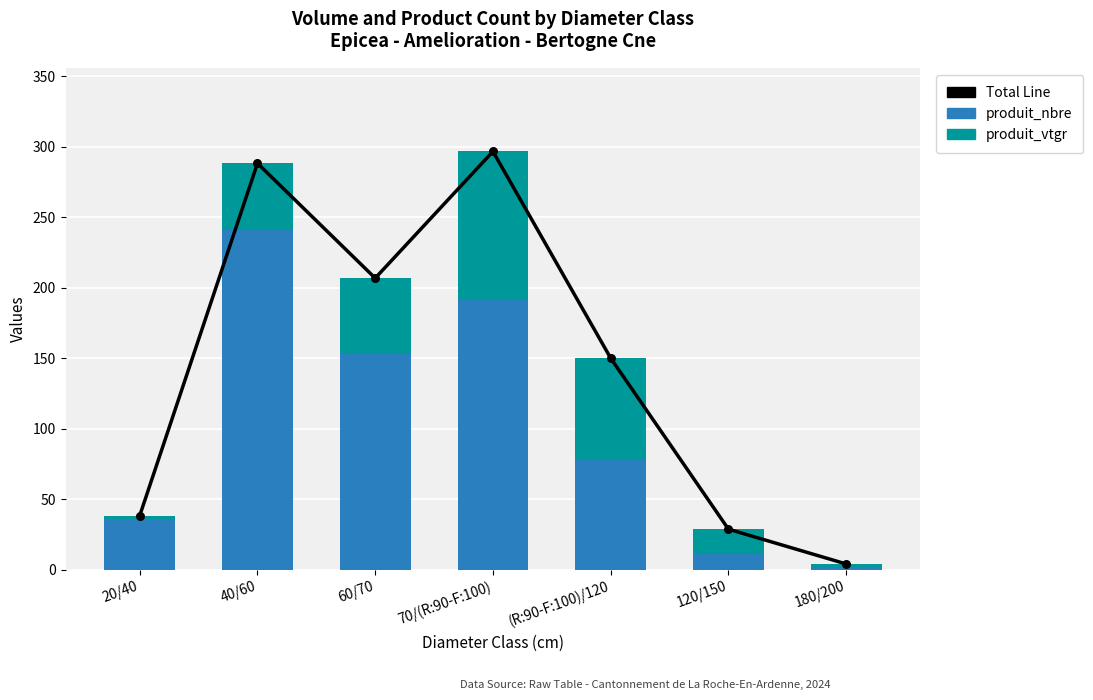

Which series contains the lowest Y value?

produit_nbre